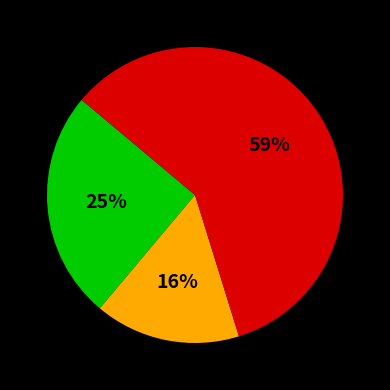

To the nearest percent, what is the difference between the largest and smallest slice percentages?

43%